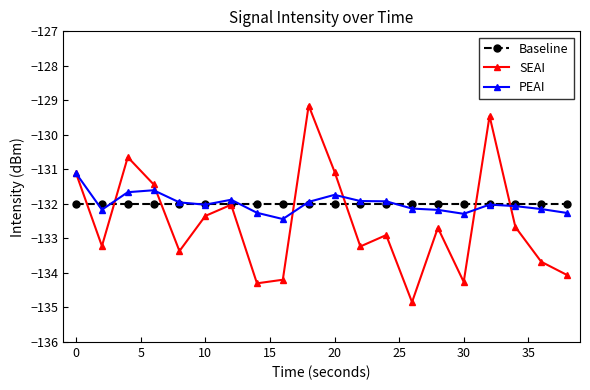

Does the chart display data point markers on the line(s)?

Yes